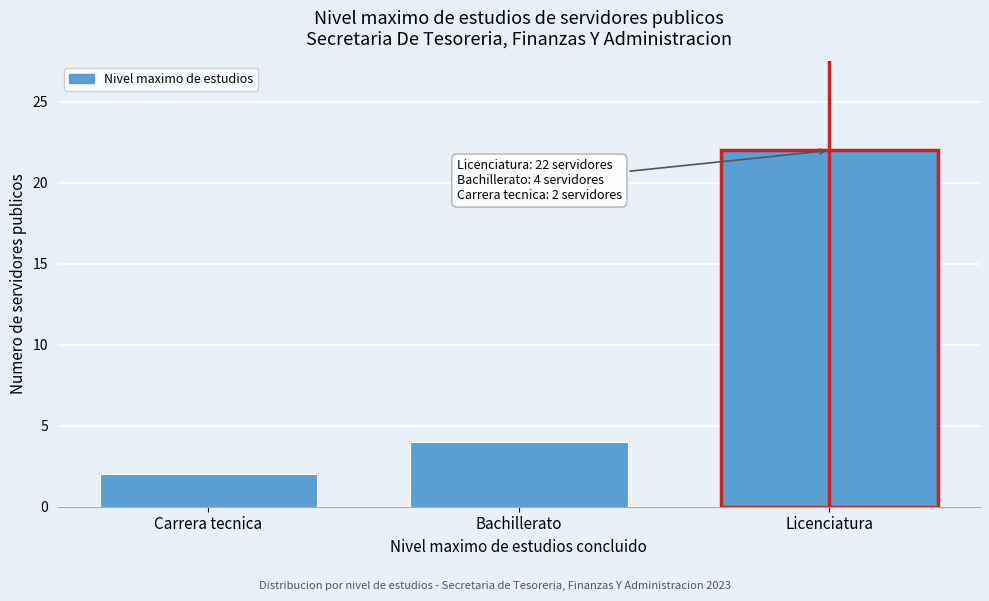

Reading left to right, what are all the values shown in this chart?

2	4	22